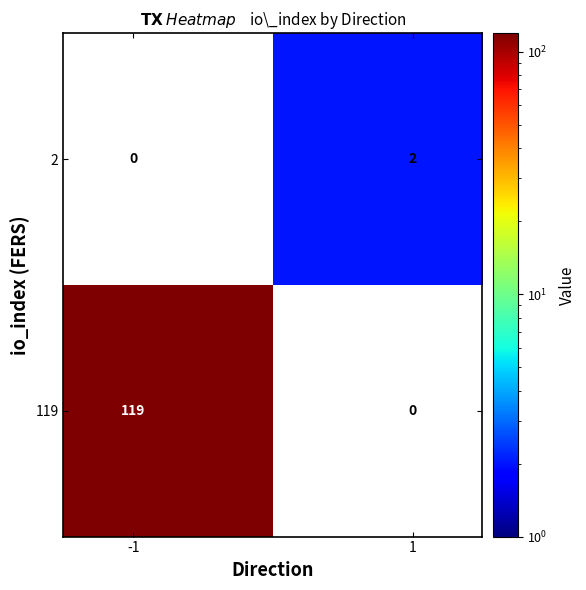

List the series in order of their overall mean, lowest first.

2, 119